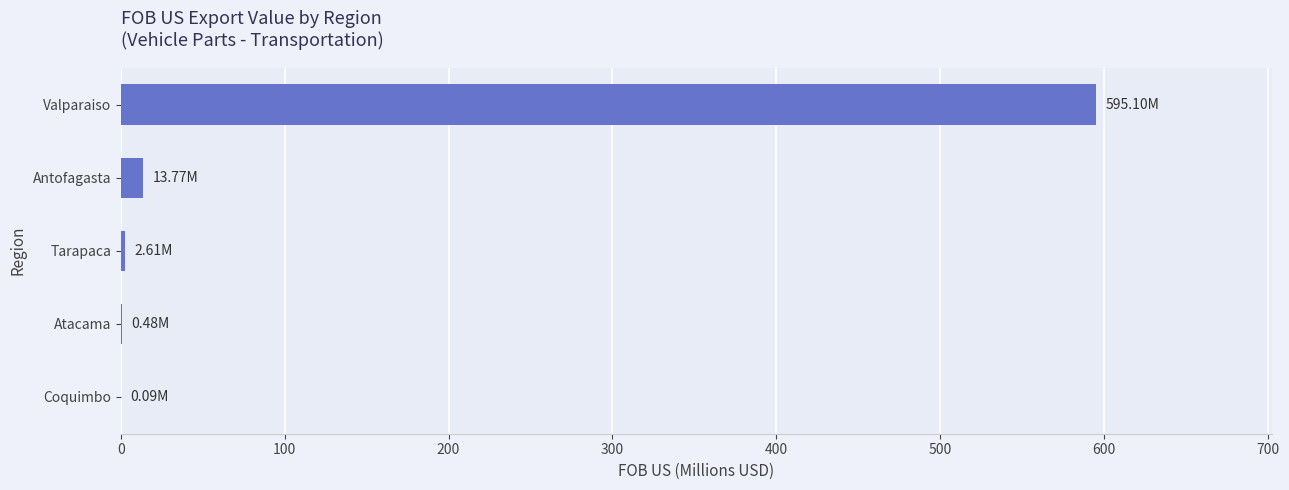

Count the number of values greater than 2.

3